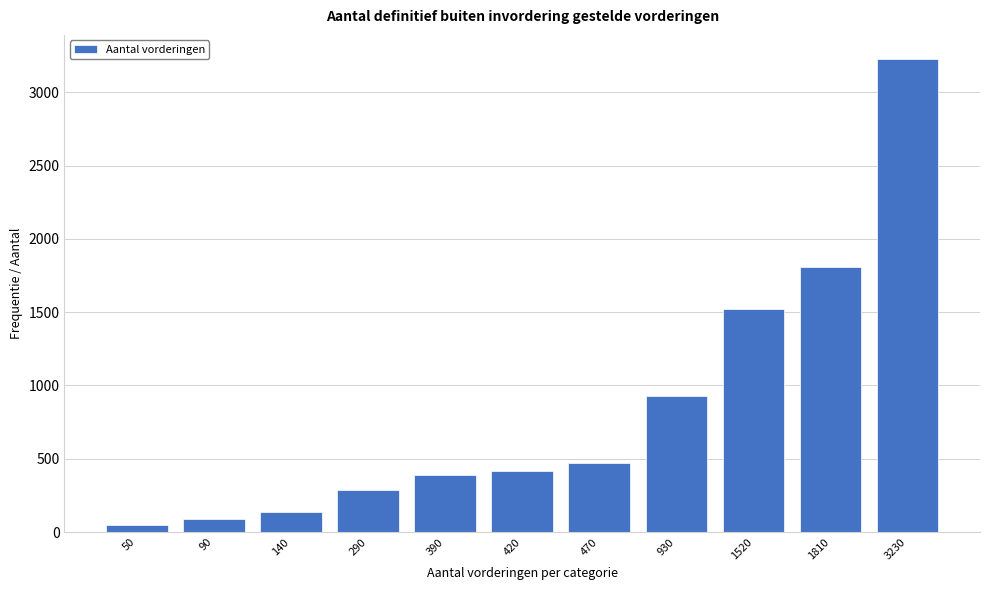

Reading right to left, list all the values displayed in this chart.

3230=3230	1810=1810	1520=1520	930=930	470=470	420=420	390=390	290=290	140=140	90=90	50=50